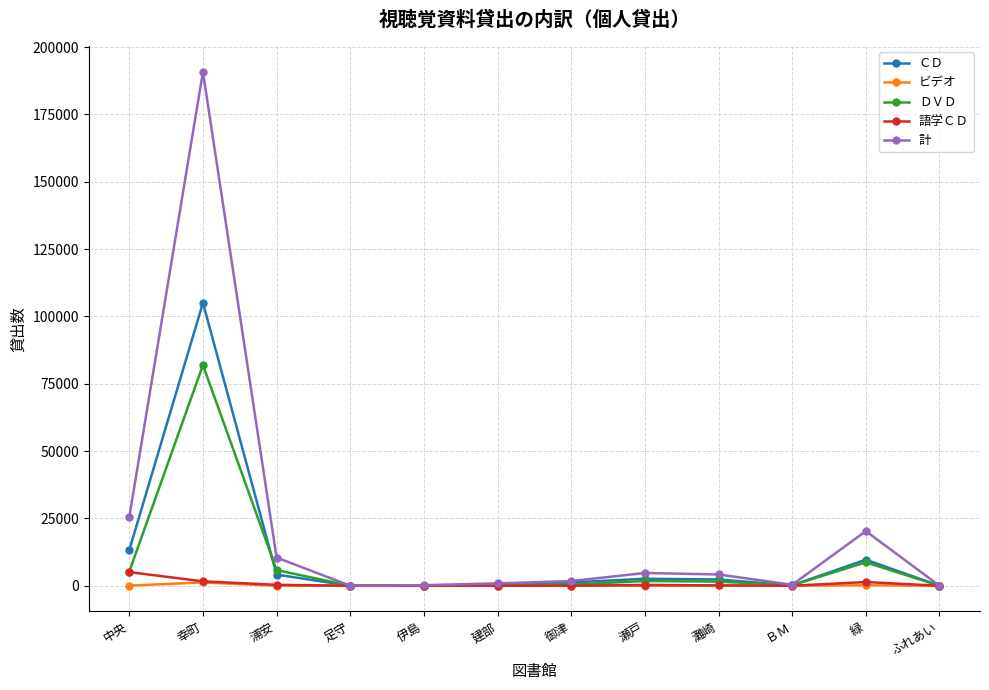

Does the chart have visible grid lines?

Yes